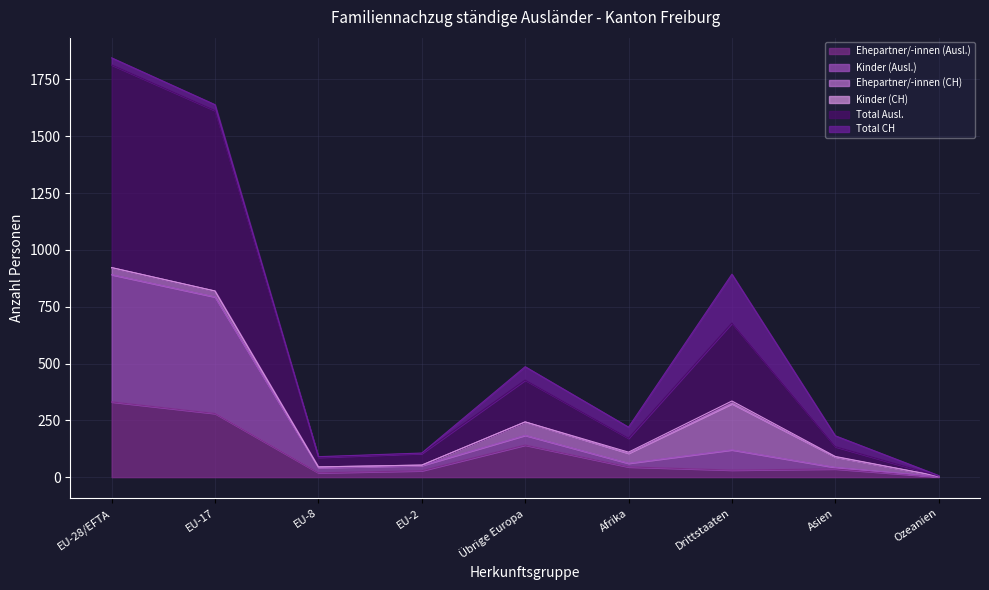

What is the difference between the Ehepartner/-innen (Ausl.) values at Ozeanien and Drittstaaten?

30